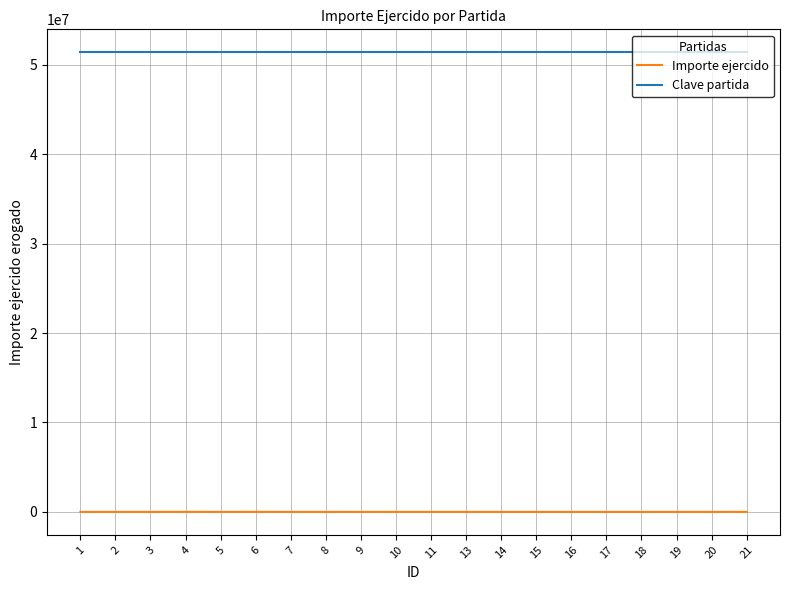

True or false: Importe ejercido and Clave partida intersect in this chart.

False